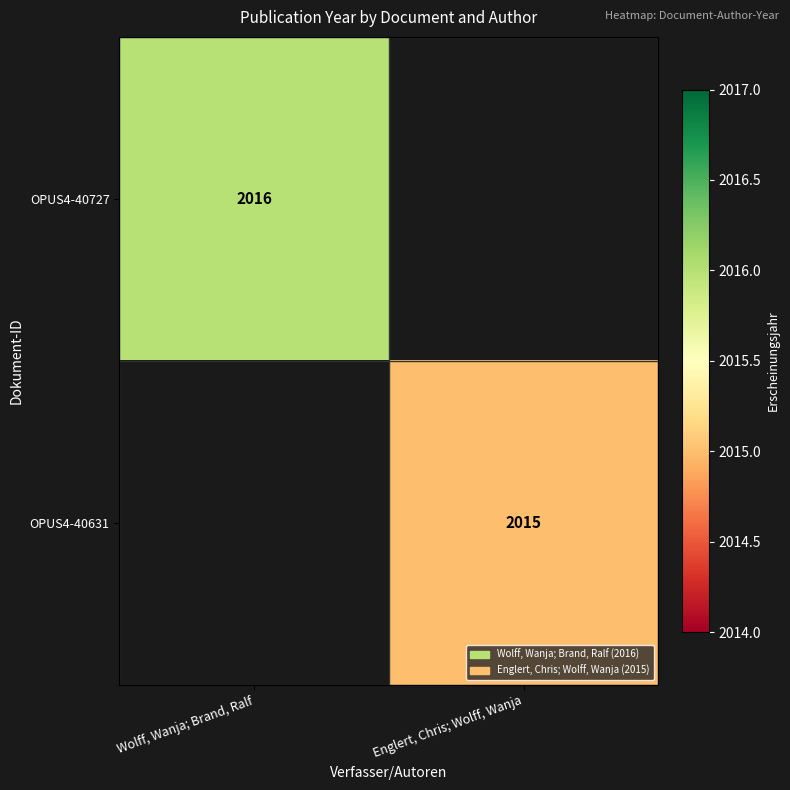

True or false: OPUS4-40631 has a value of 2015 at Englert, Chris; Wolff, Wanja.

True